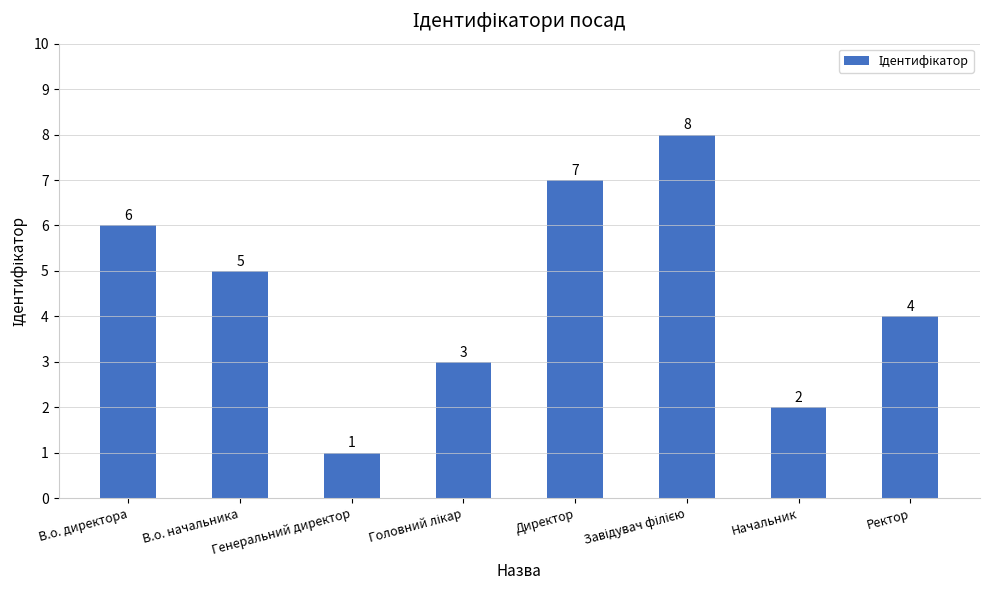

What is the maximum value shown in the chart?

8